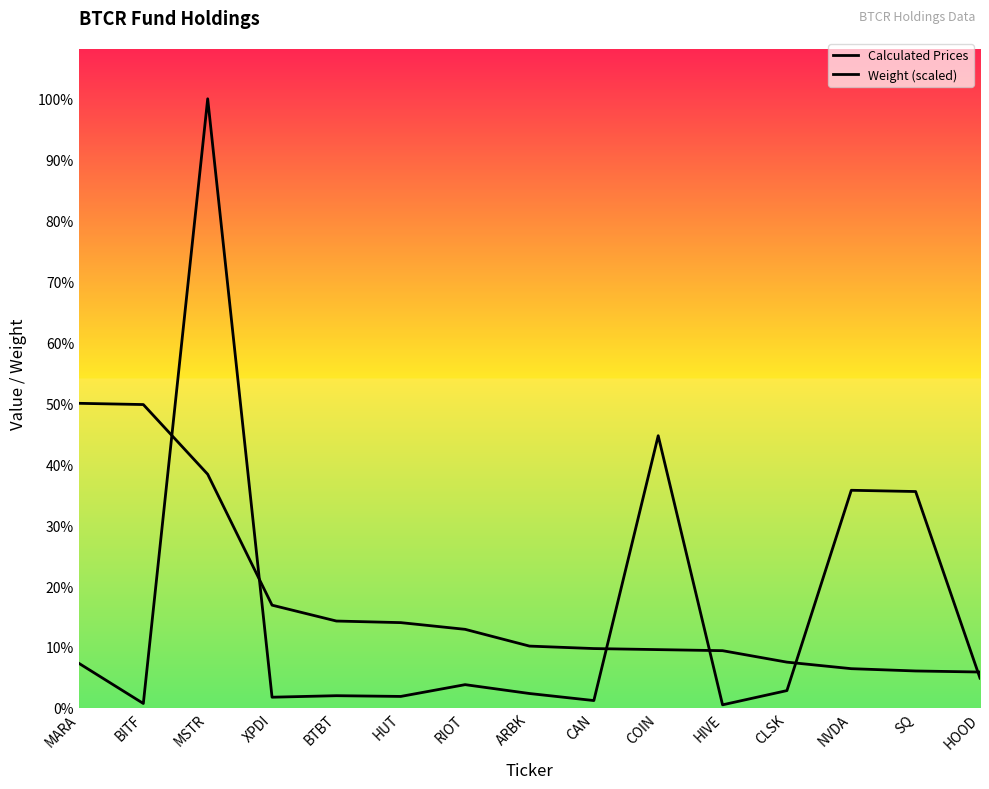

True or false: Weight (scaled) has more than 2 points higher than both neighbors.

False